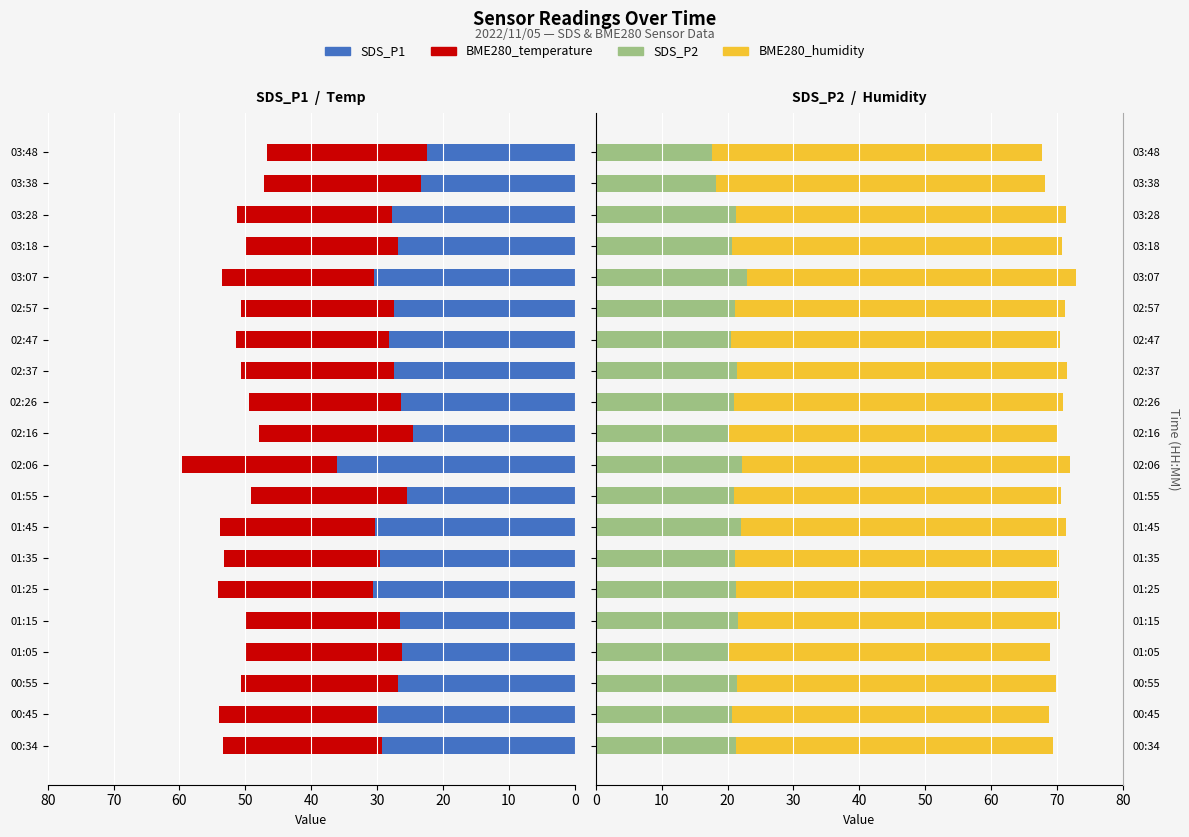

What is the average value of the SDS_P2 series?

20.9